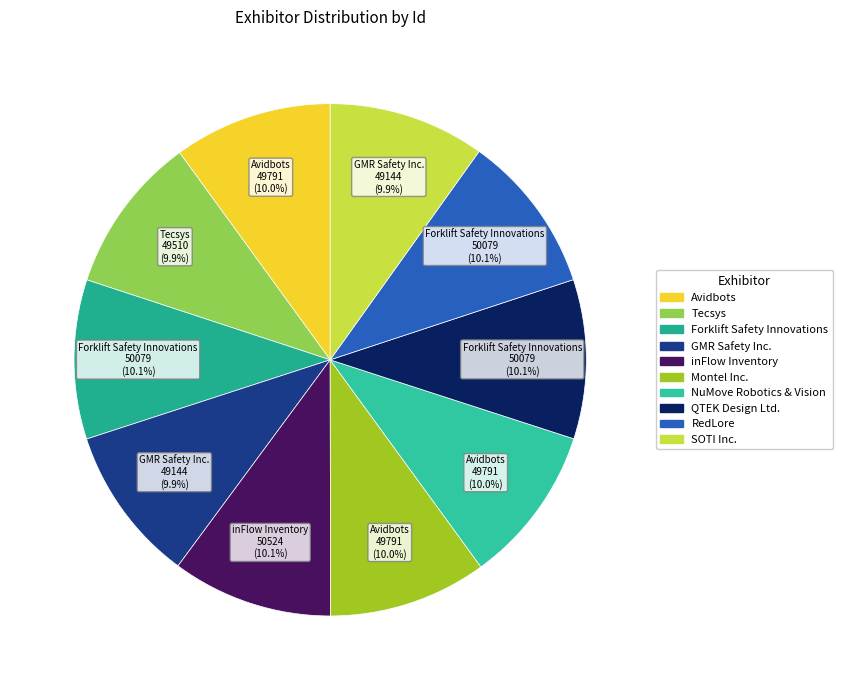

To the nearest percent, what is the combined percentage of inFlow Inventory and Tecsys?

20%